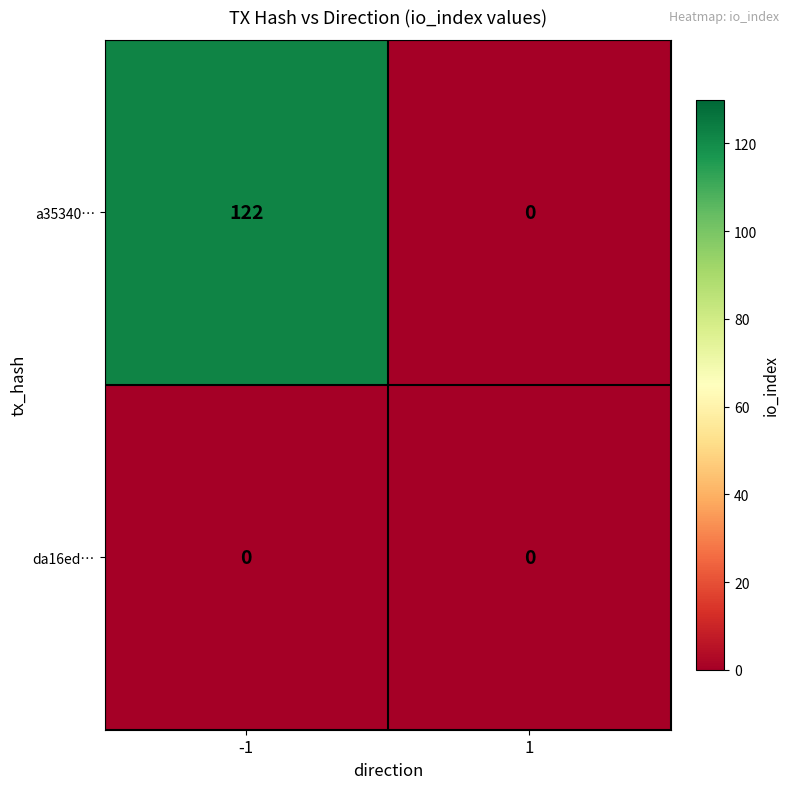

What is the highest value of the a35340… series?

122